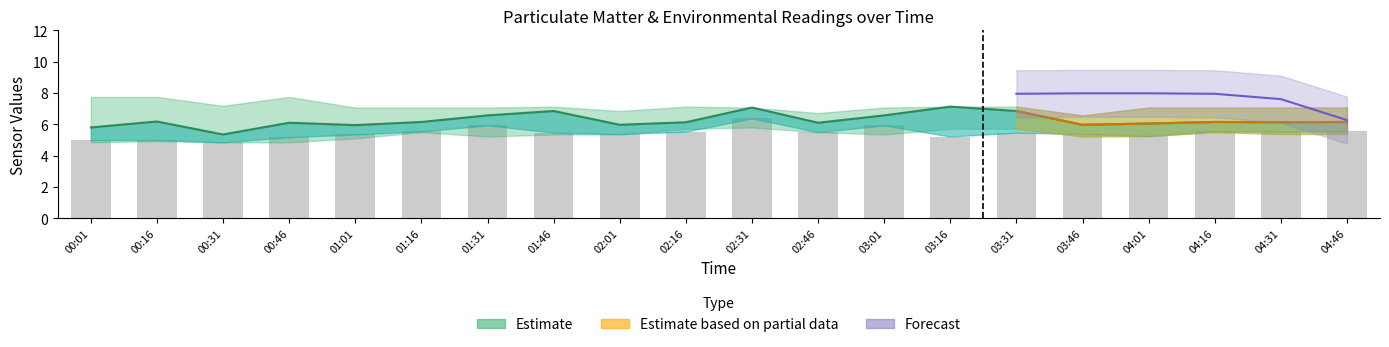

Is it true that SDS_P2 equals 5.5 at 02:46?

True